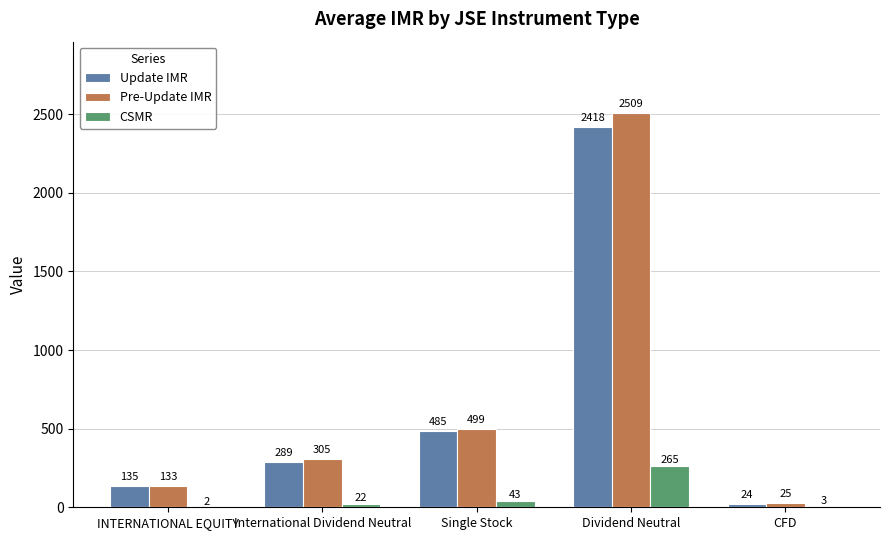

Reading left to right, what are all the values shown in this chart?

Update IMR: INTERNATIONAL EQUITY=135	International Dividend Neutral=289	Single Stock=485	Dividend Neutral=2418	CFD=24
Pre-Update IMR: INTERNATIONAL EQUITY=133	International Dividend Neutral=305	Single Stock=499	Dividend Neutral=2509	CFD=25
CSMR: INTERNATIONAL EQUITY=2	International Dividend Neutral=22	Single Stock=43	Dividend Neutral=265	CFD=3